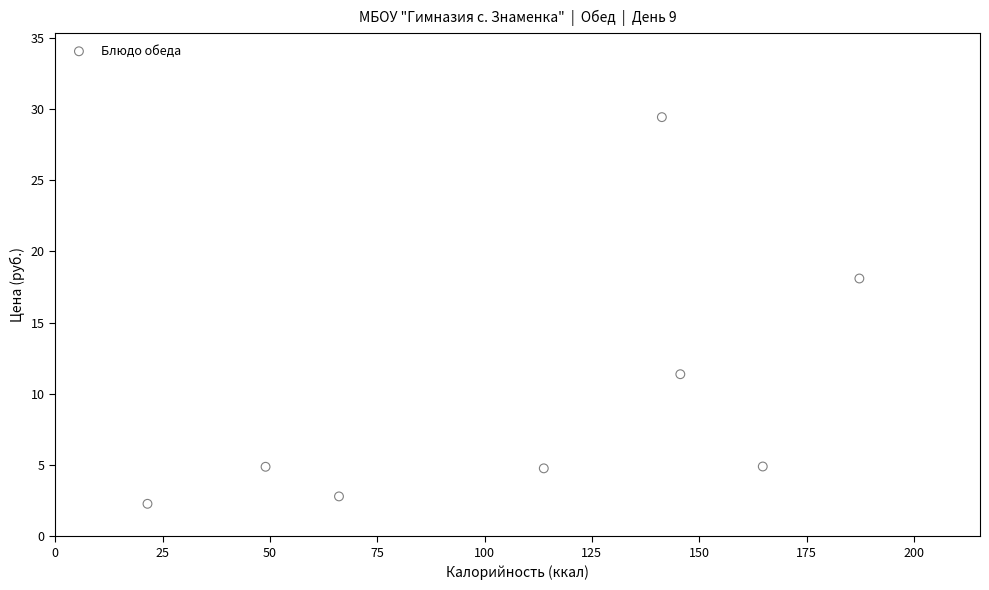

What Y value in the scatter plot is closest to 15?

18.1